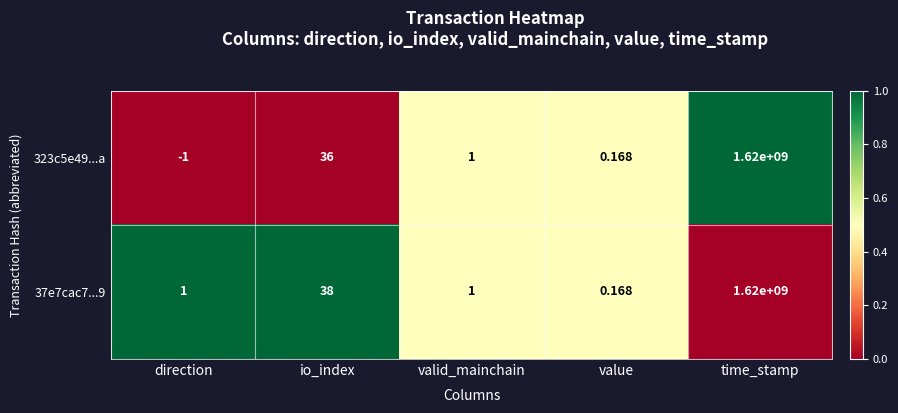

What is the greatest value displayed?

1620000000.0